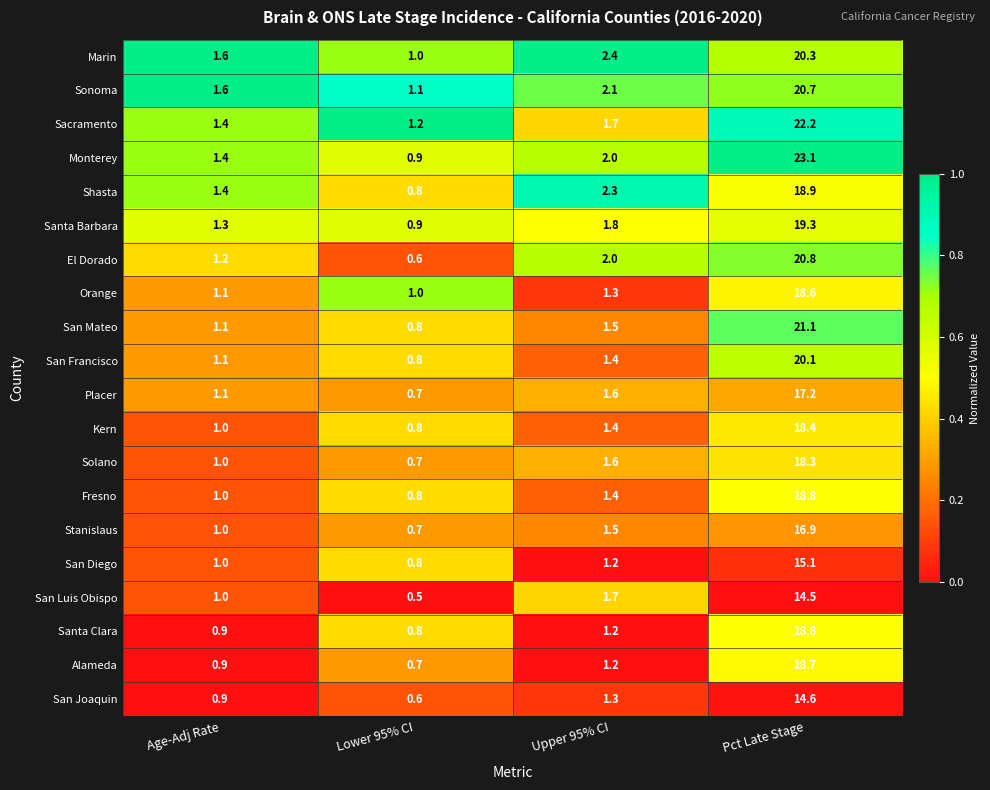

Rank the categories by Alameda value from highest to lowest.

Pct Late Stage, Upper 95% CI, Age-Adj Rate, Lower 95% CI